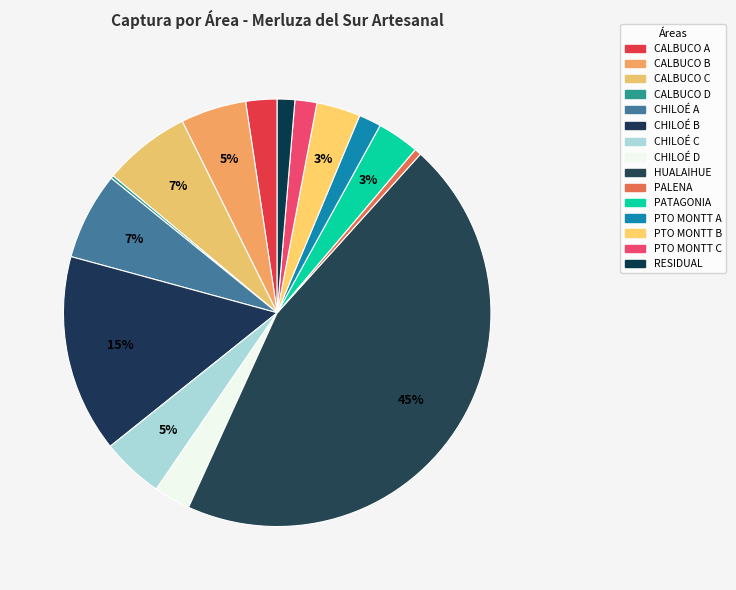

Count the number of slices in the pie.

15